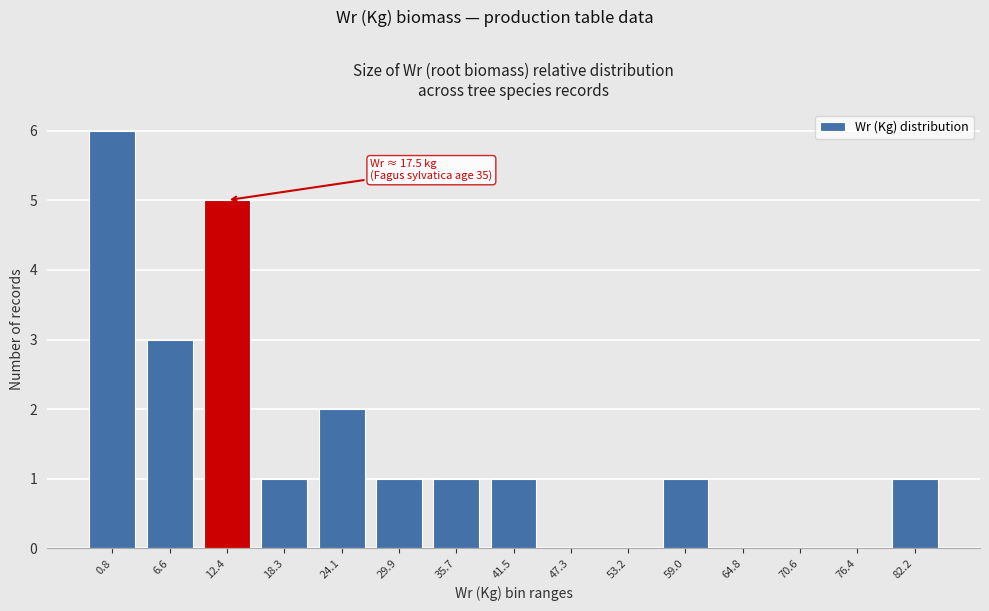

Reading left to right, transcribe all the data shown in this chart.

0.8=6	6.6=3	12.4=5	18.3=1	24.1=2	29.9=1	35.7=1	41.5=1	47.3=0	53.2=0	59.0=1	64.8=0	70.6=0	76.4=0	82.2=1